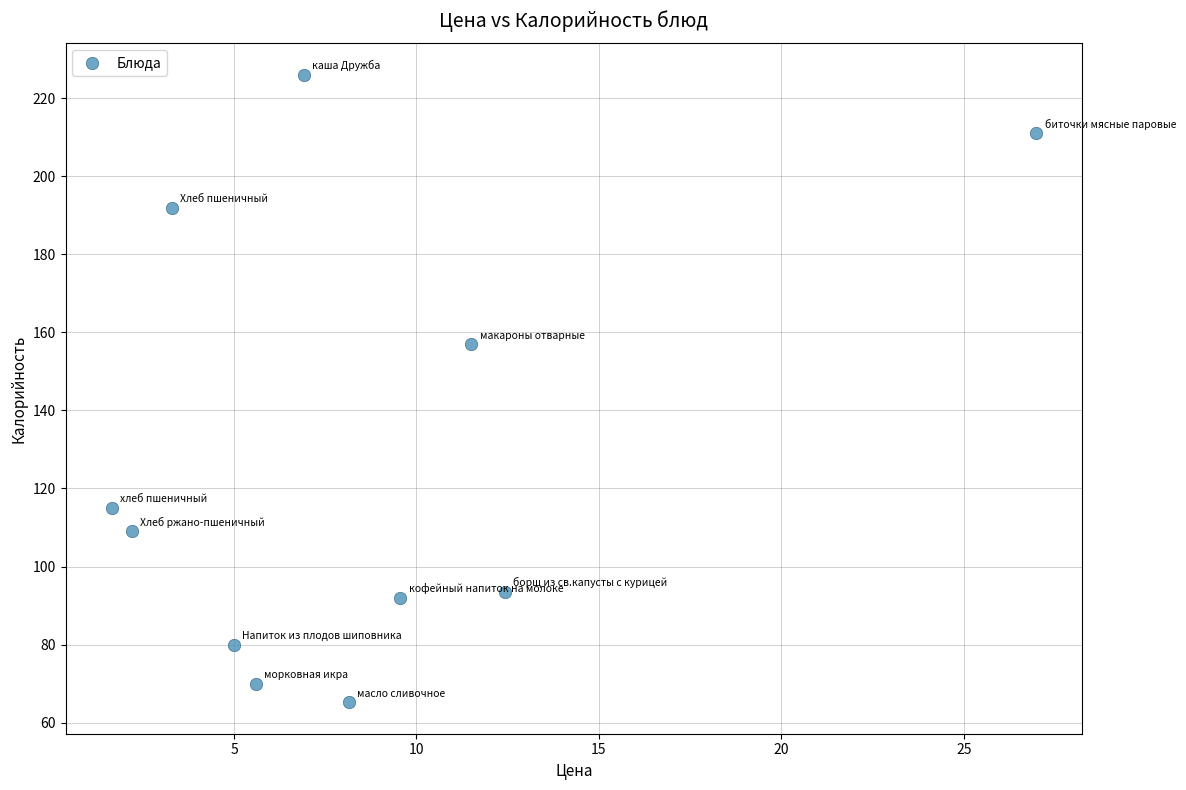

What is the average Y value?

128.3